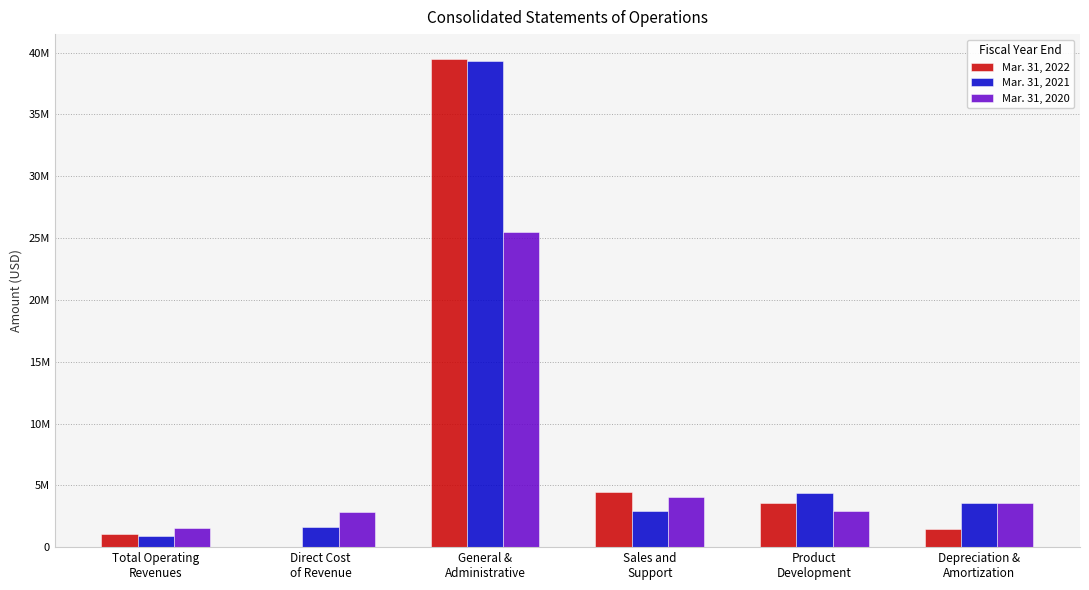

Reading left to right, list all the values displayed in this chart.

Mar. 31, 2022: Total Operating
Revenues=1084000	Direct Cost
of Revenue=5000	General &
Administrative=39525000	Sales and
Support=4461000	Product
Development=3593000	Depreciation &
Amortization=1450000
Mar. 31, 2021: Total Operating
Revenues=921000	Direct Cost
of Revenue=1606000	General &
Administrative=39302000	Sales and
Support=2942000	Product
Development=4343000	Depreciation &
Amortization=3533000
Mar. 31, 2020: Total Operating
Revenues=1564000	Direct Cost
of Revenue=2833000	General &
Administrative=25469000	Sales and
Support=4055000	Product
Development=2953000	Depreciation &
Amortization=3591000